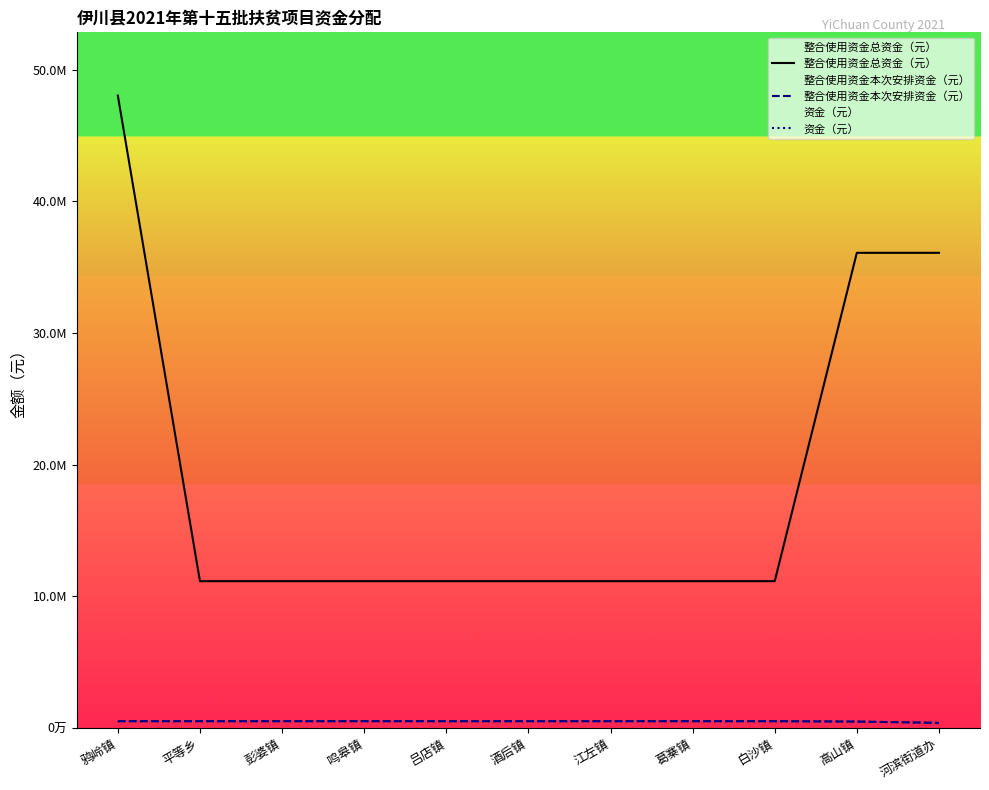

Is it true that 整合使用资金本次安排资金（元） equals 822477.2 at 平等乡?

False